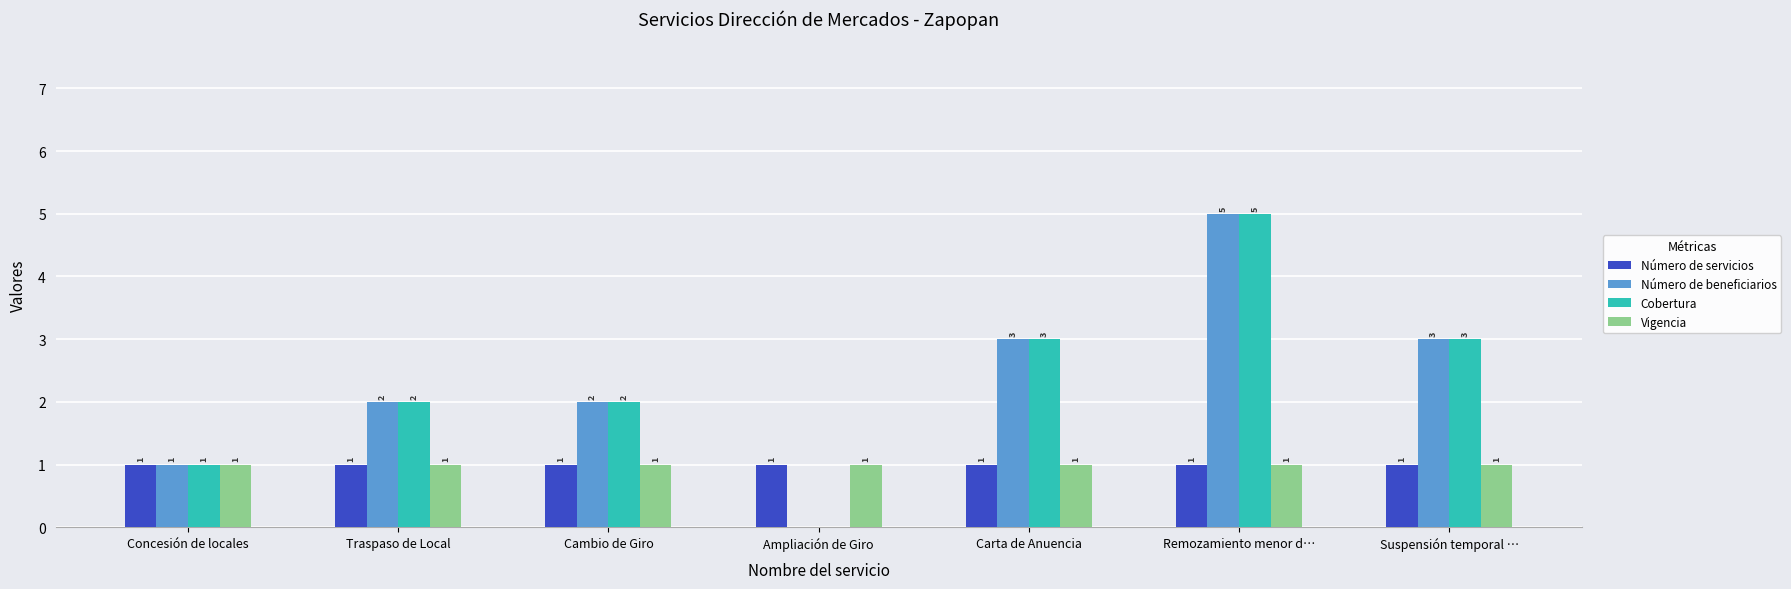

Reading left to right, list all the values displayed in this chart.

Número de servicios: Concesión de locales=1	Traspaso de Local=1	Cambio de Giro=1	Ampliación de Giro=1	Carta de Anuencia=1	Remozamiento menor d…=1	Suspensión temporal …=1
Número de beneficiarios: Concesión de locales=1	Traspaso de Local=2	Cambio de Giro=2	Ampliación de Giro=0	Carta de Anuencia=3	Remozamiento menor d…=5	Suspensión temporal …=3
Cobertura: Concesión de locales=1	Traspaso de Local=2	Cambio de Giro=2	Ampliación de Giro=0	Carta de Anuencia=3	Remozamiento menor d…=5	Suspensión temporal …=3
Vigencia: Concesión de locales=1	Traspaso de Local=1	Cambio de Giro=1	Ampliación de Giro=1	Carta de Anuencia=1	Remozamiento menor d…=1	Suspensión temporal …=1